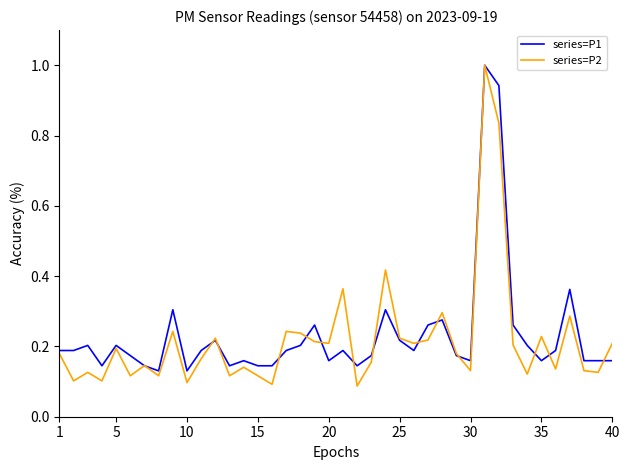

What is the maximum value shown in the chart?

1.0